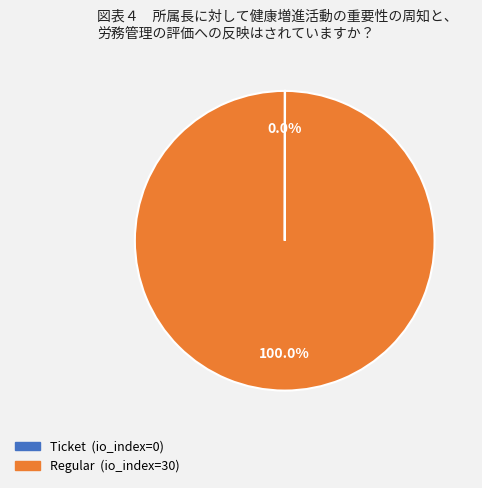

Which category has the biggest portion of the pie?

Regular